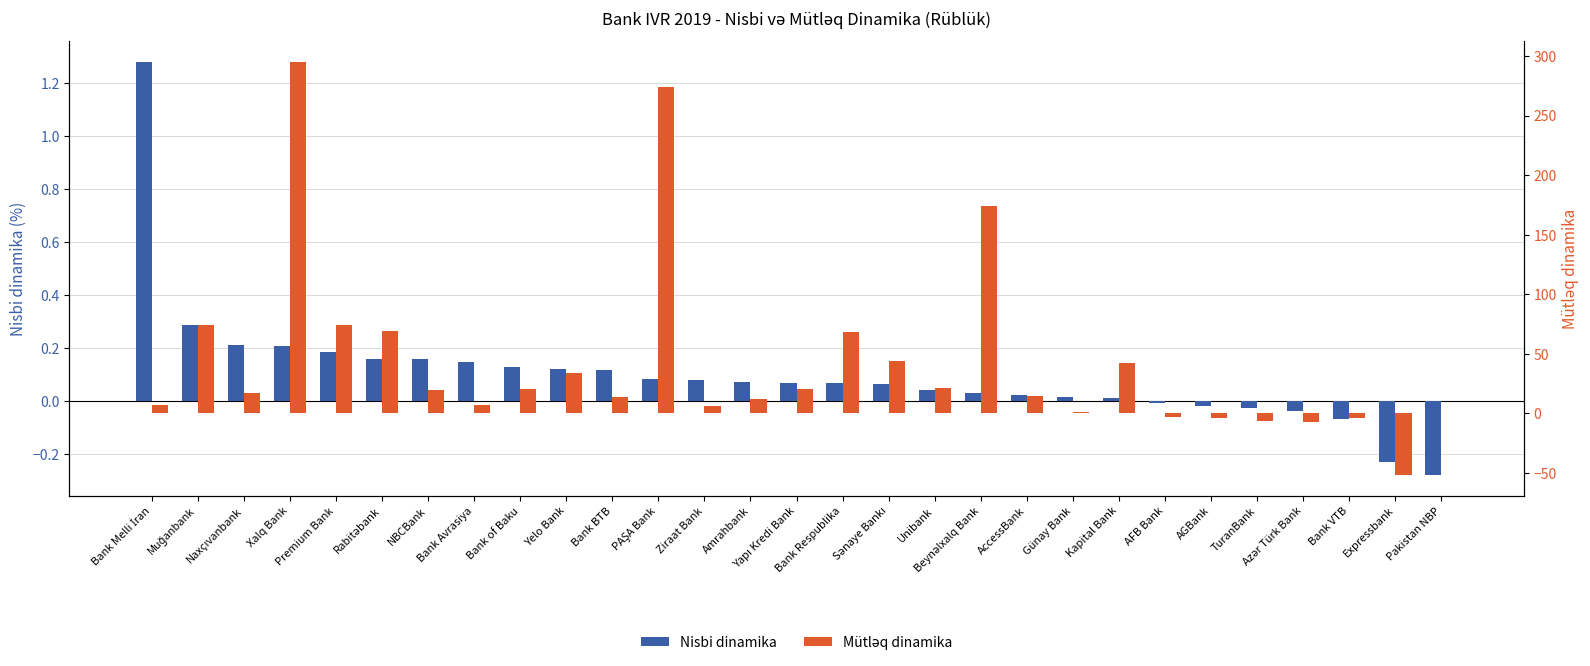

Which series has the largest range (max minus min)?

Mütləq dinamika